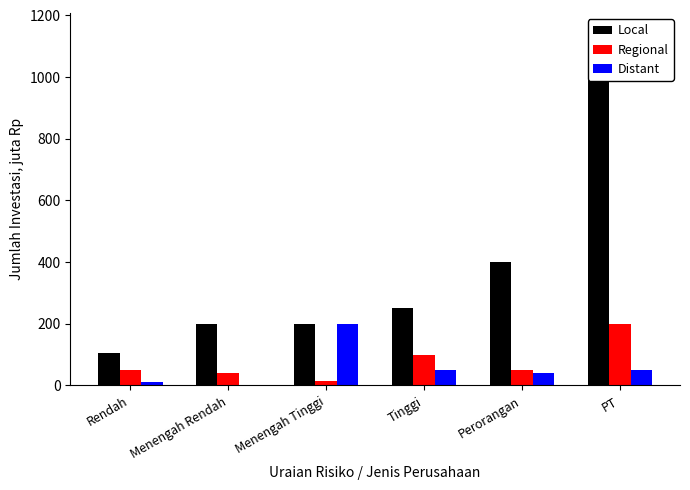

Is the value of Regional at Rendah greater than the value of Distant at PT?

No